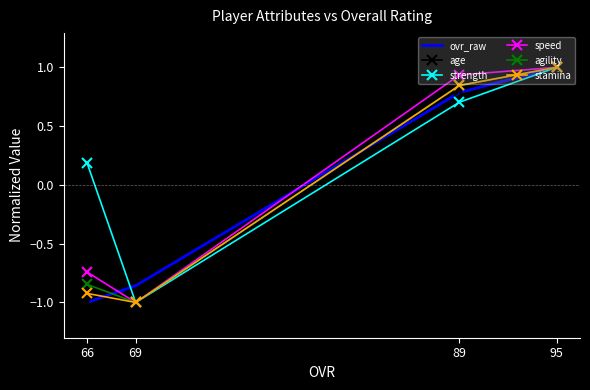

Which series changed the most between 66 and 69?

age